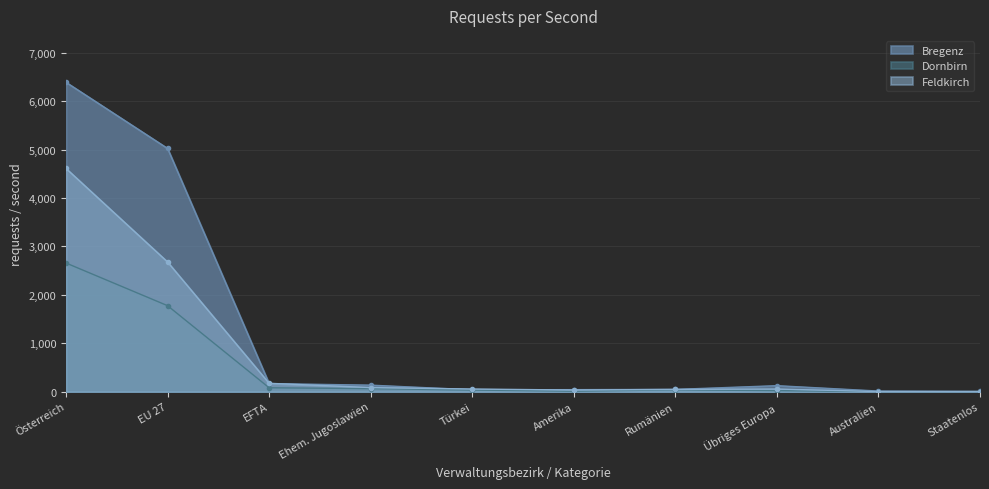

List the series in order of their peak value, highest first.

Bregenz, Feldkirch, Dornbirn